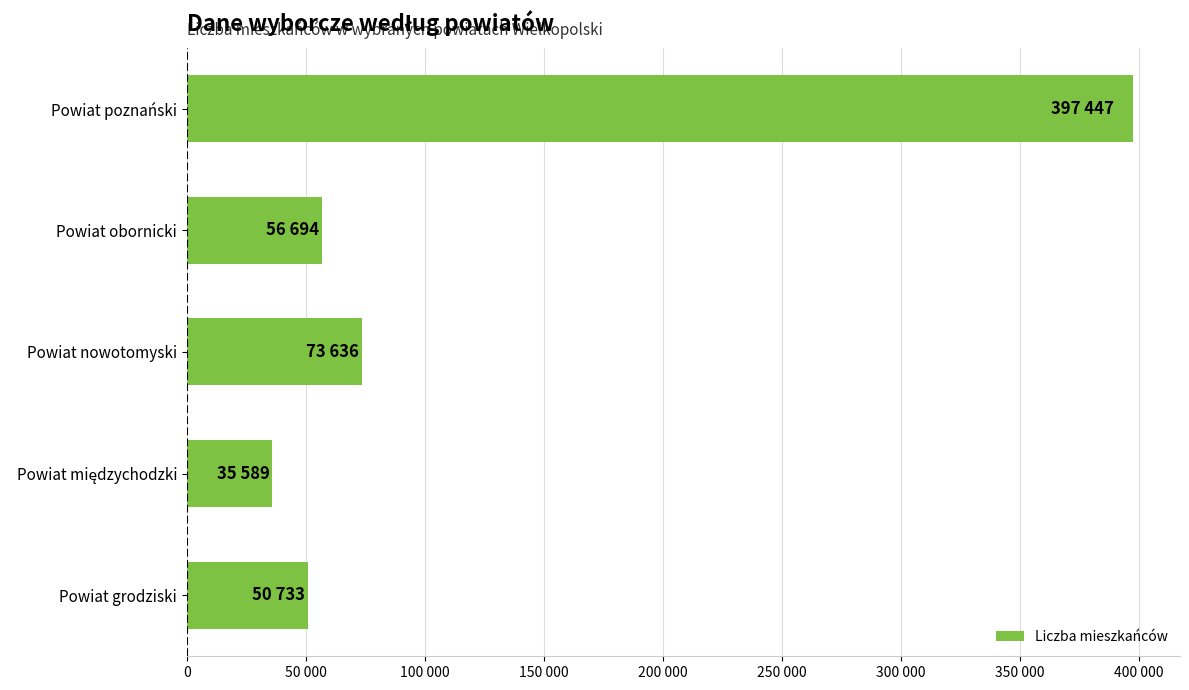

Does the chart contain any negative values?

No